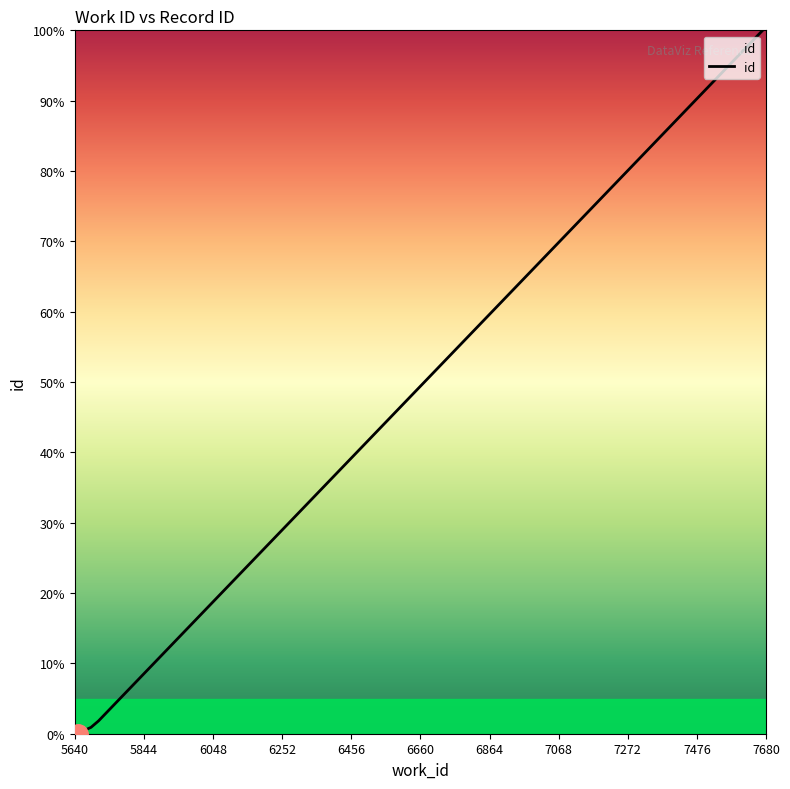

How many series are shown in this chart?

1